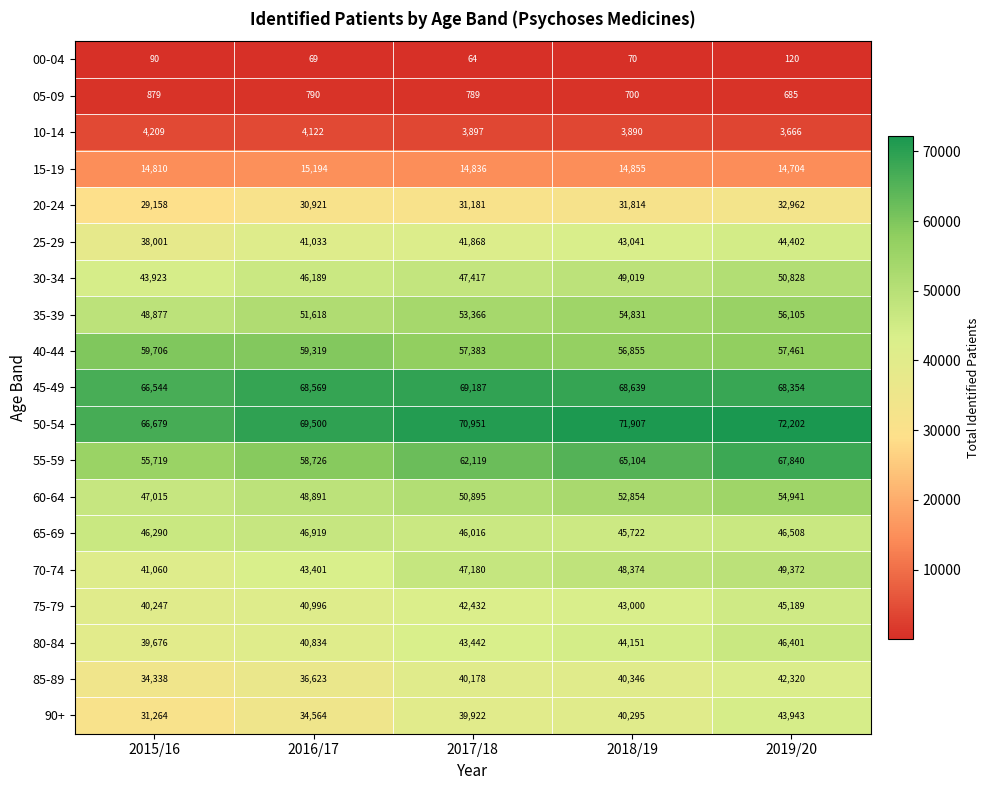

What is the difference between the 40-44 values at 2019/20 and 2018/19?

606